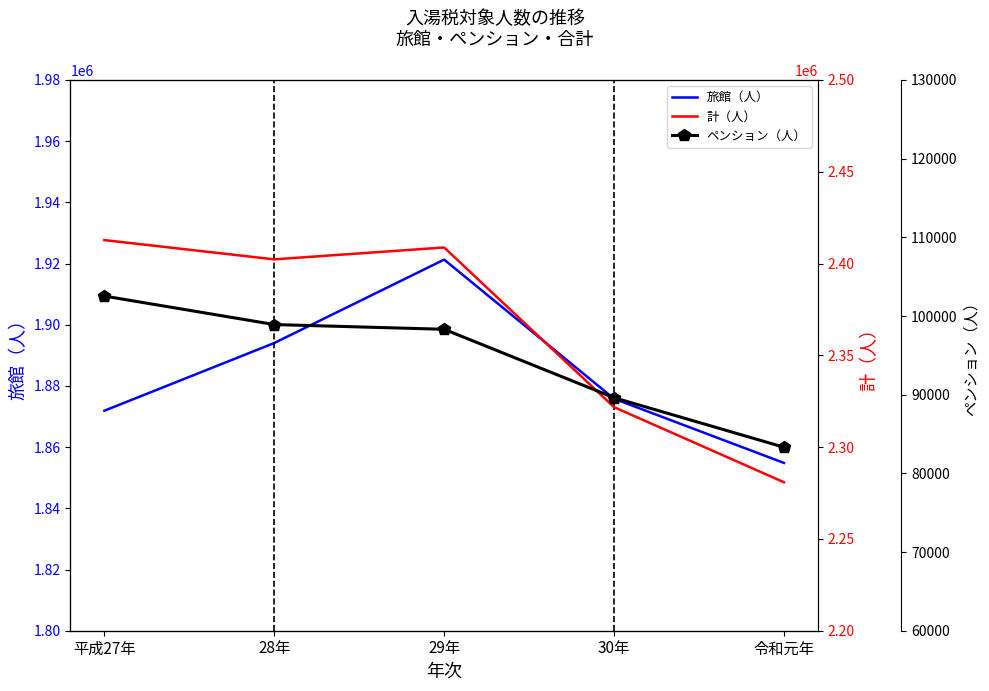

Reading left to right, transcribe all the data shown in this chart.

旅館（人）: 平成27年=1871906	28年=1894030	29年=1921286	30年=1875823	令和元年=1854841
計（人）: 平成27年=2412773	28年=2402279	29年=2408760	30年=2321791	令和元年=2280888
ペンション（人）: 平成27年=102534	28年=98914	29年=98311	30年=89617	令和元年=83323